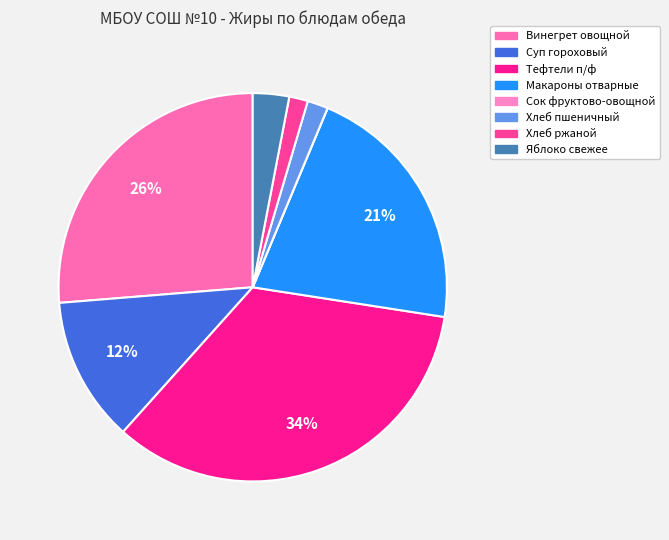

What percentage is NOT represented by Суп гороховый?

87.9%